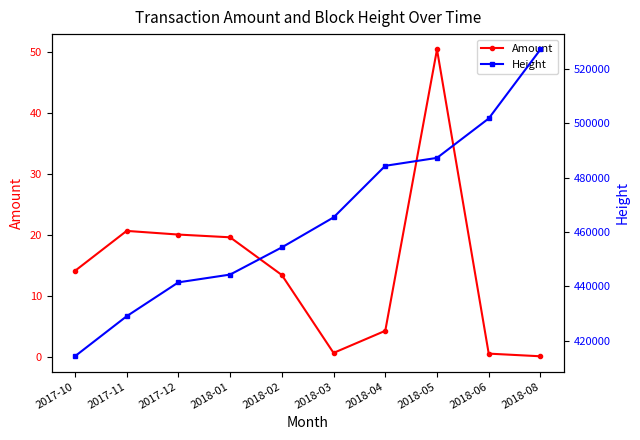

What is the approximate value of Amount at 2018-06?

0.5